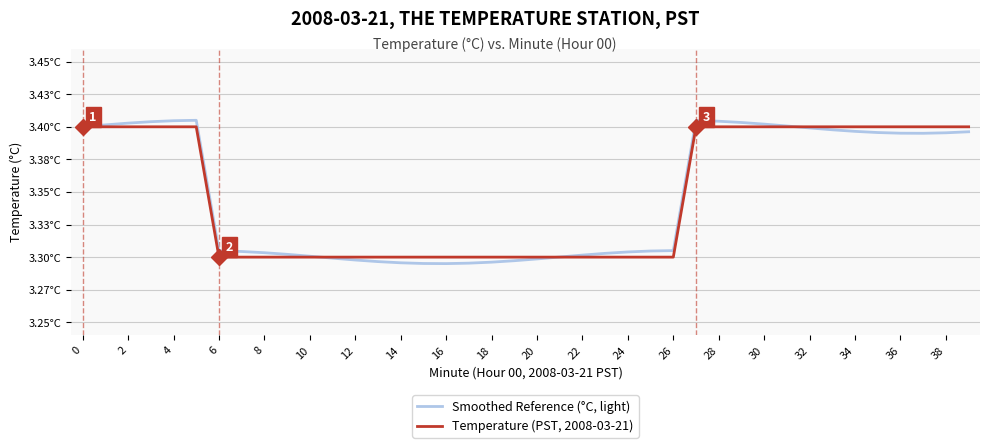

What are all the series names shown in the legend?

Smoothed Reference (°C, light), Temperature (PST, 2008-03-21)